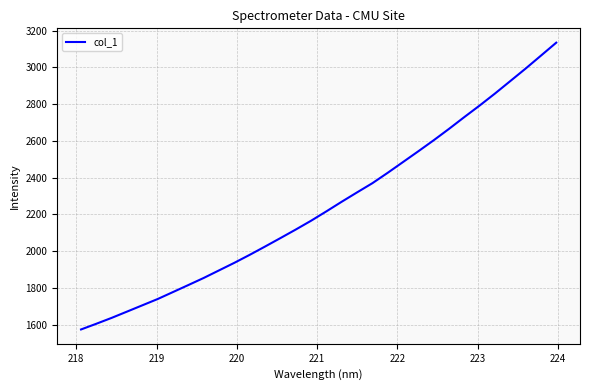

What is the maximum value shown in the chart?

3134.3